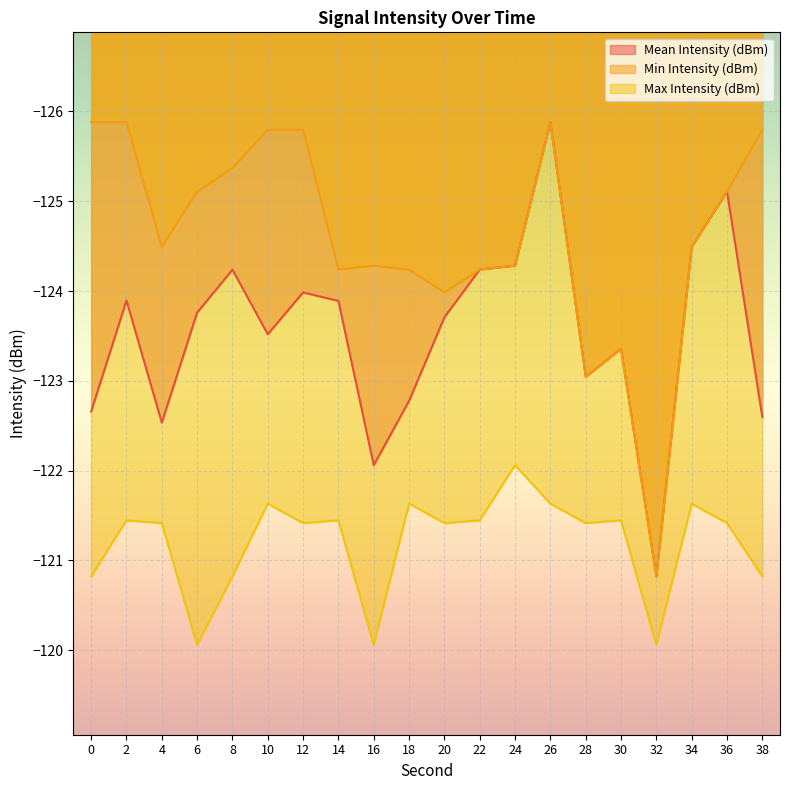

What is the approximate value of Min Intensity (dBm) at 32?

-120.8